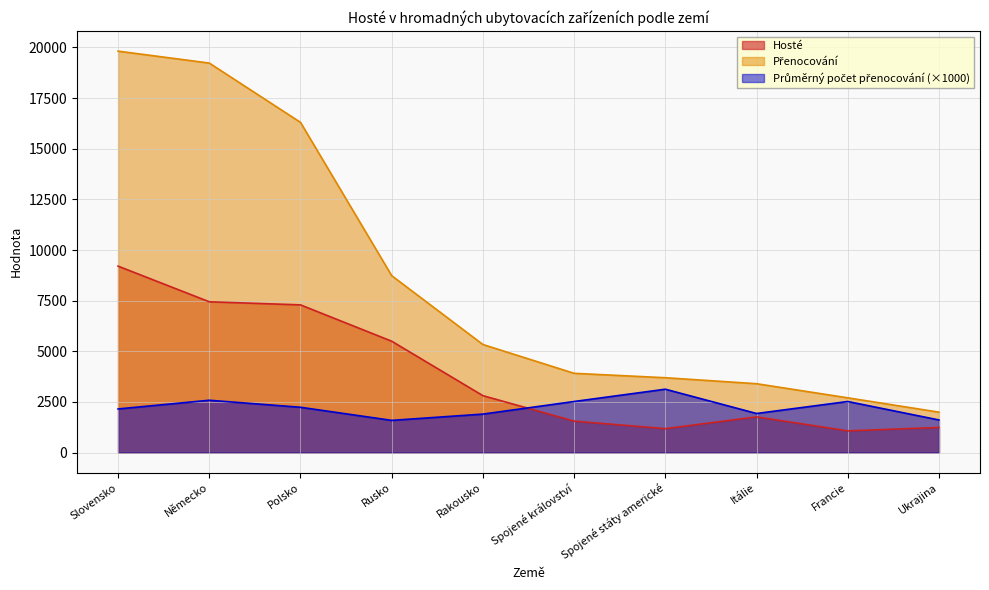

Which series has the widest spread of values?

Přenocování